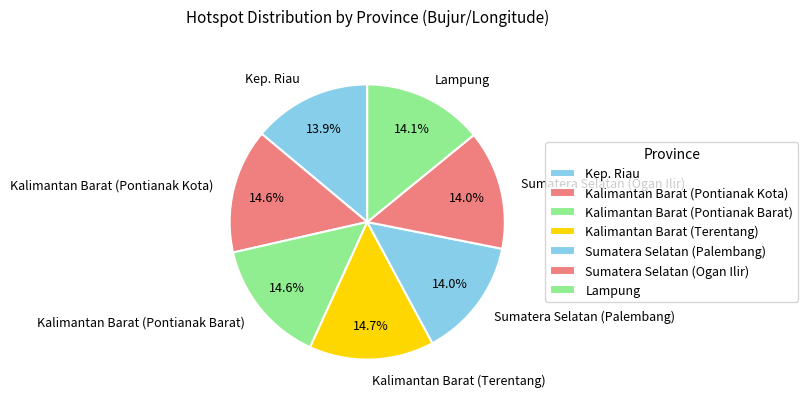

Do Kalimantan Barat (Pontianak Kota) and Sumatera Selatan (Ogan Ilir) together represent more than half of the pie?

No